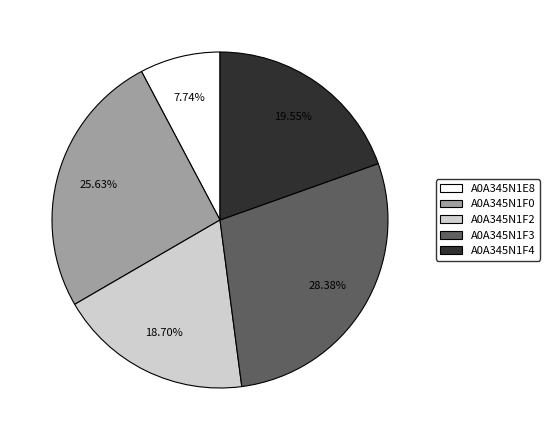

Is it true that A0A345N1E8 is 8% of the pie?

True